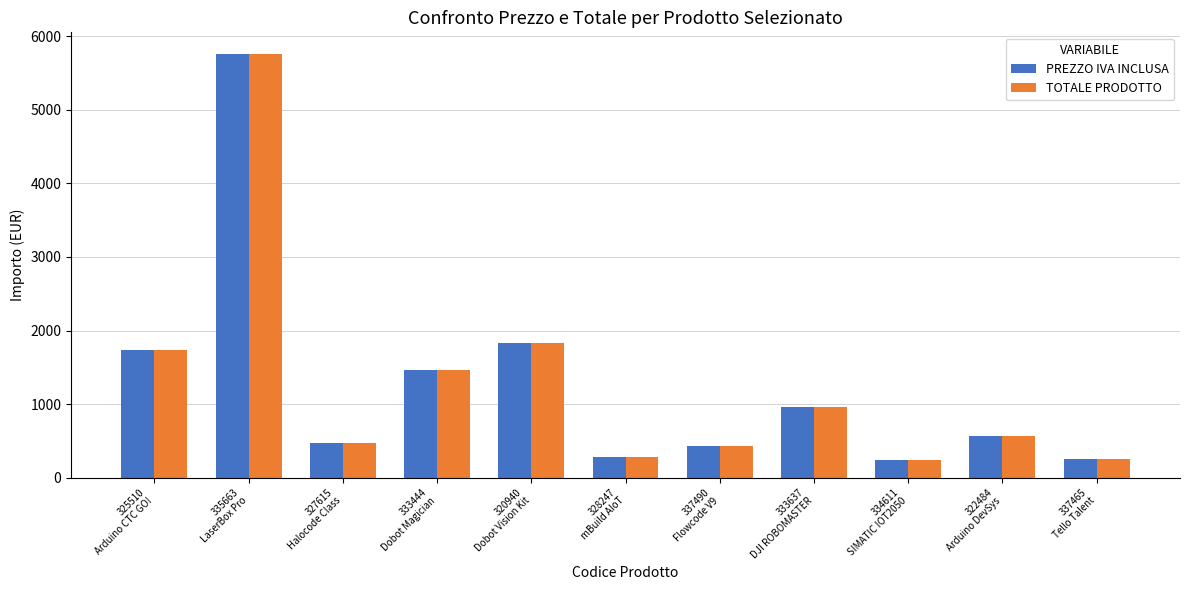

Where does the TOTALE PRODOTTO series first go above 566?

325510
Arduino CTC GO!